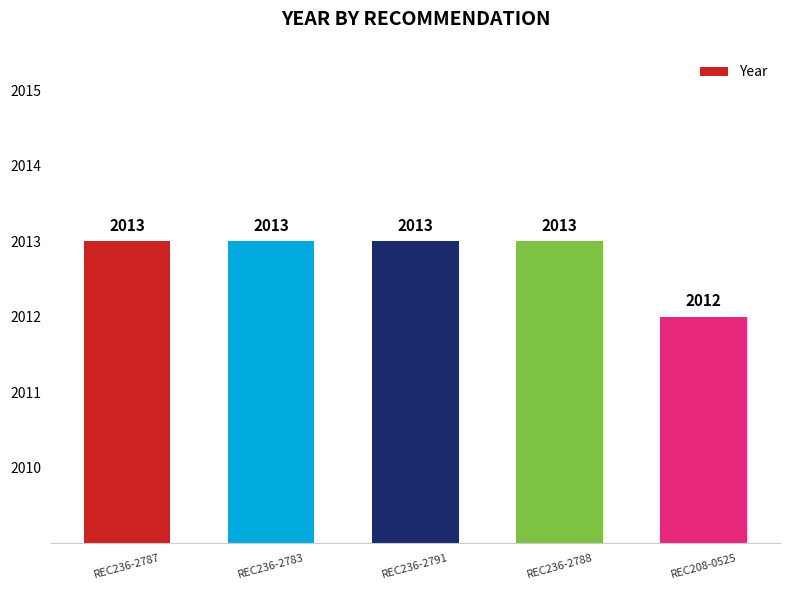

What is the difference between the second highest and minimum values?

1